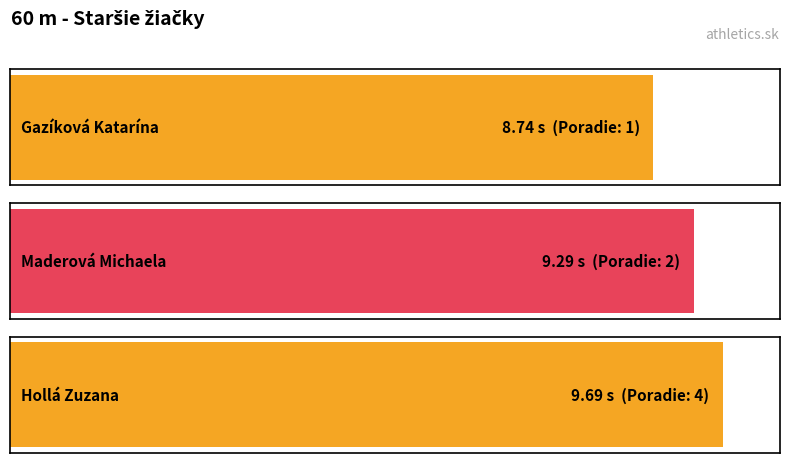

What is the maximum value shown in the chart?

9.7